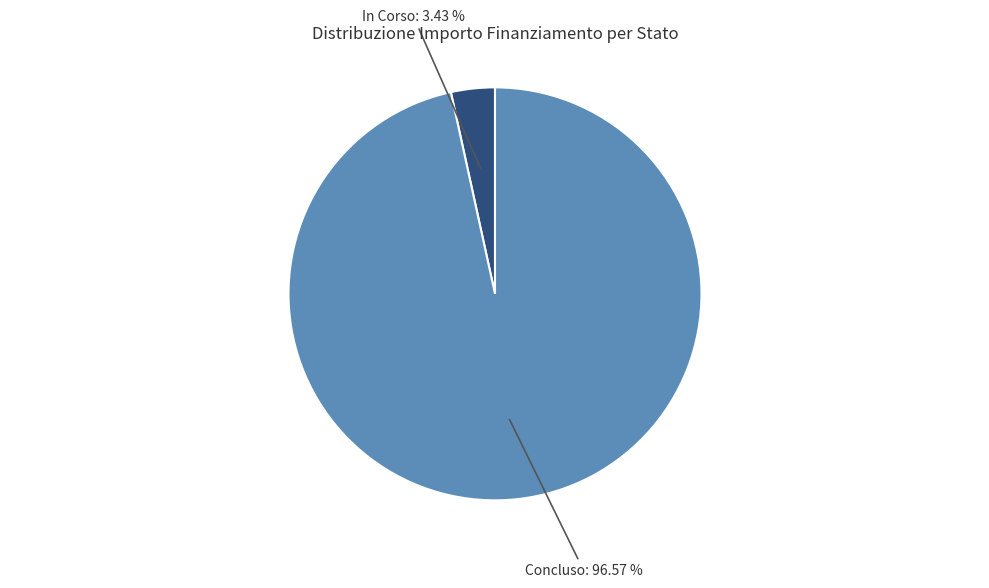

To the nearest percent, what is the difference between the largest and smallest slice percentages?

93%